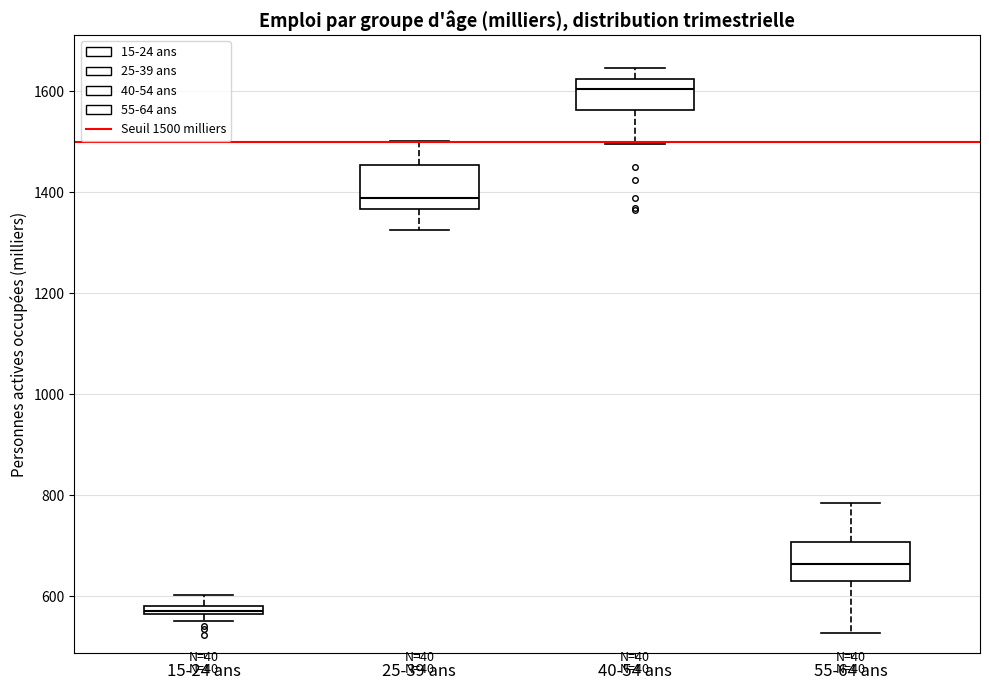

Which box has the lowest median line?

15-24 ans